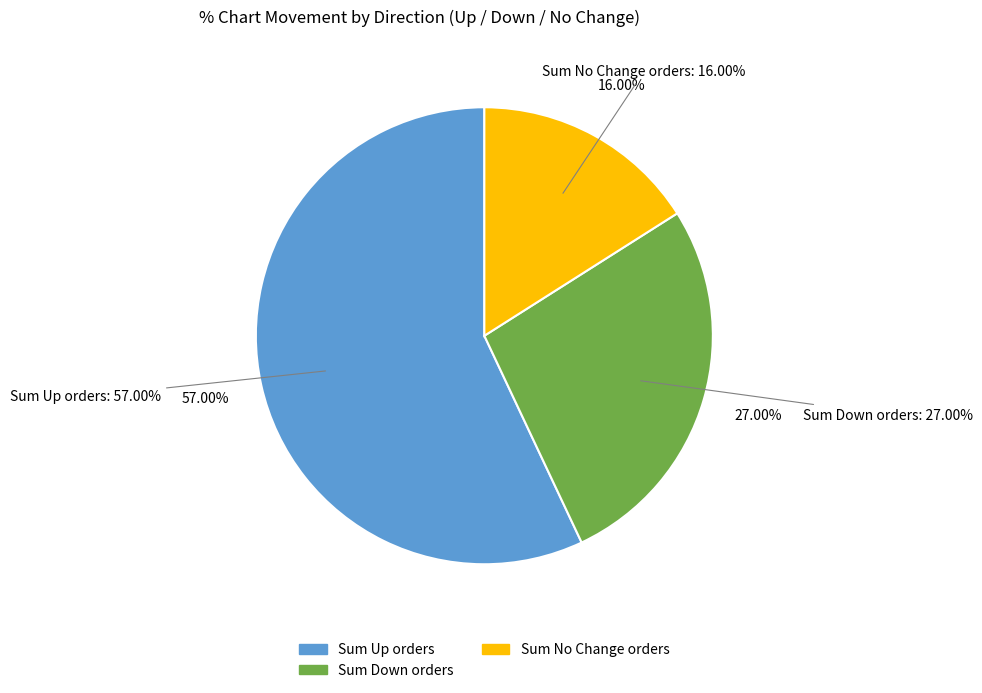

What is the total percentage of - and up?

73.0%